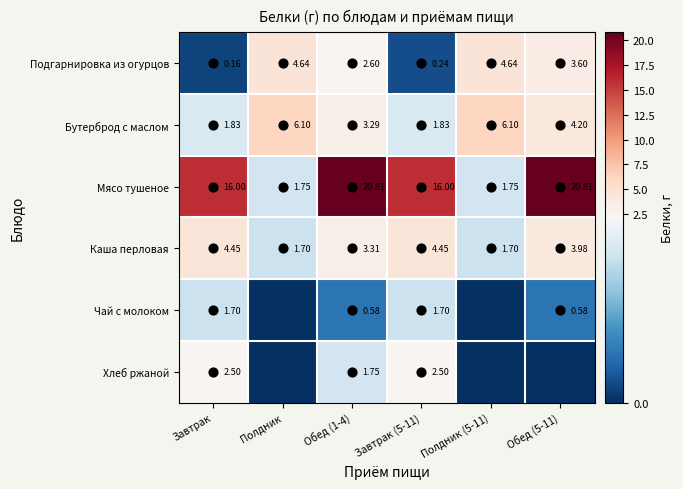

What is the sum of all Чай с молоком values?

4.6